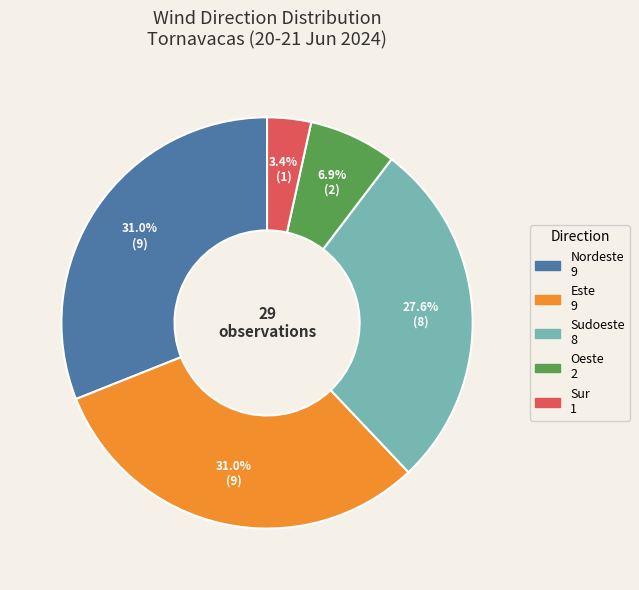

How many slices are in this pie chart?

5